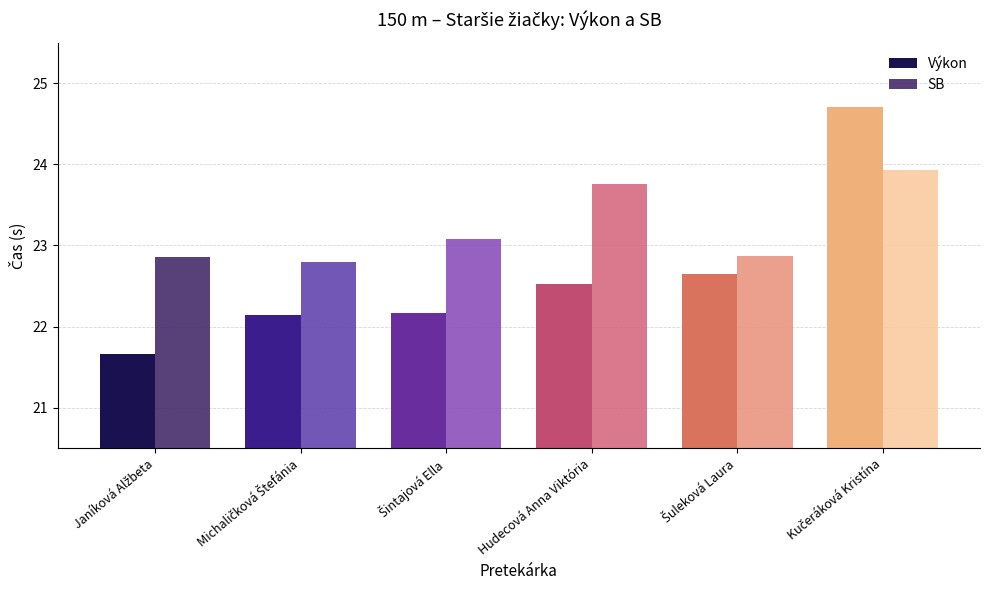

The Výkon series shows 22.1 at Michaličková Štefánia. True or false?

True